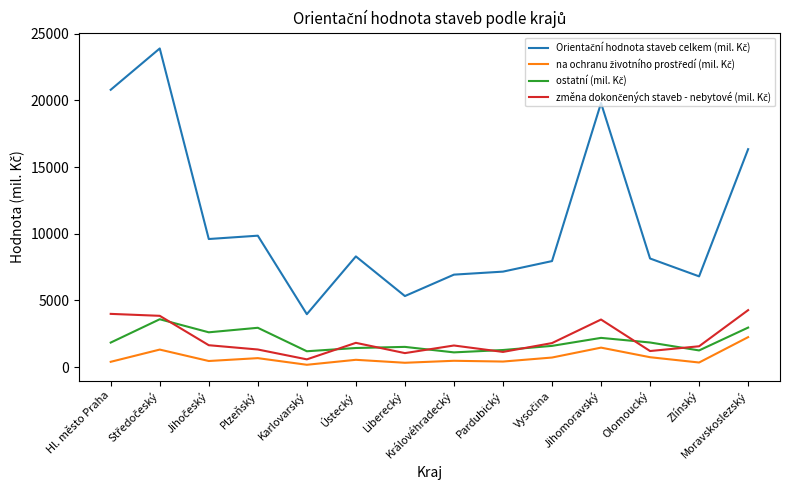

What is the maximum value shown in the chart?

23896